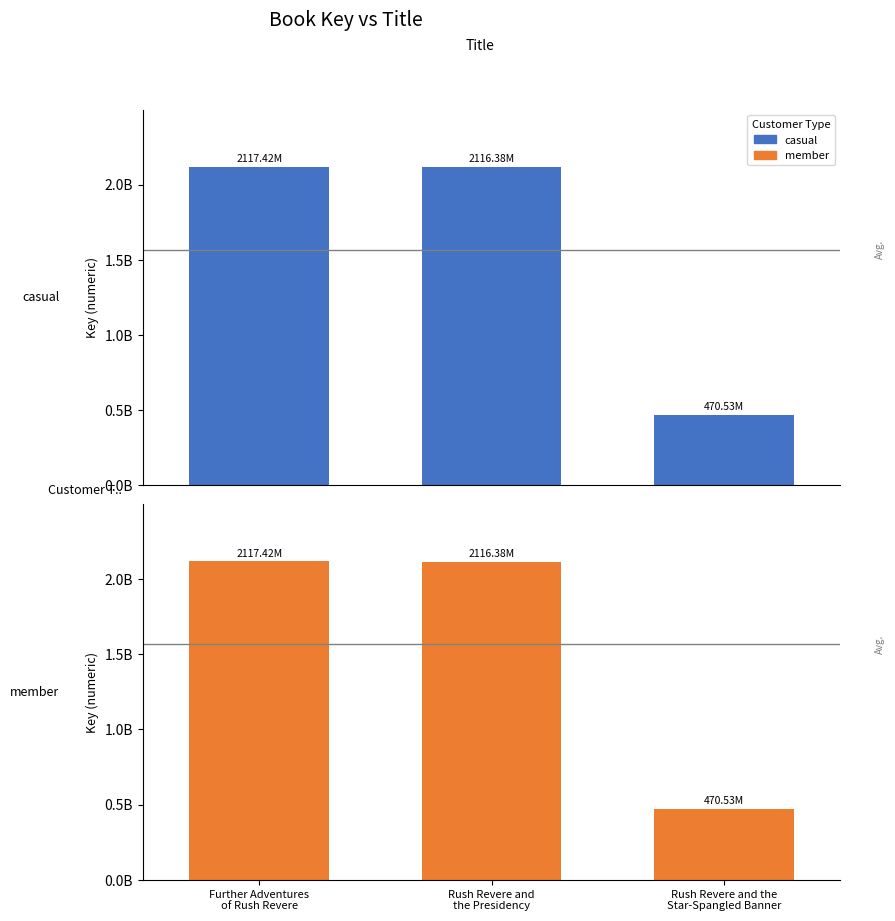

At how many categories does at least one series exceed 1737578007?

2